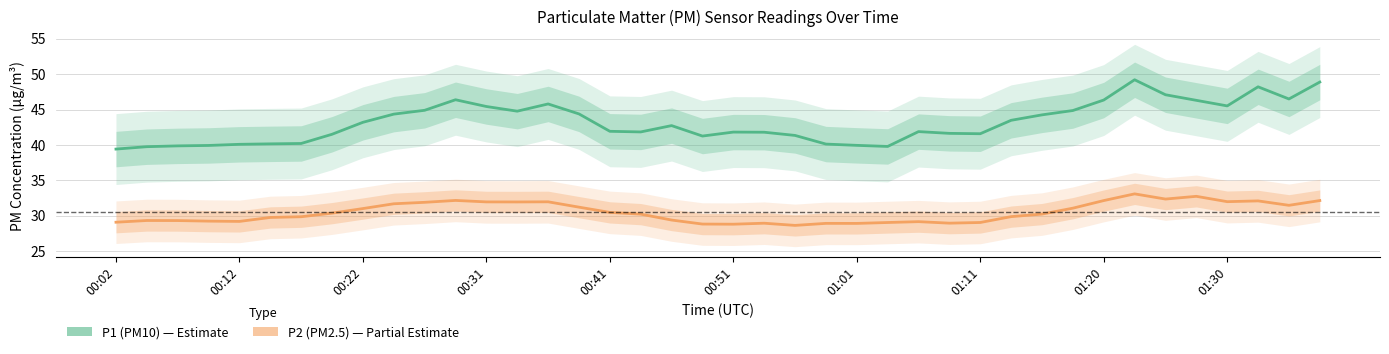

The P2 (PM2.5) series shows 7.9 at 25. True or false?

False